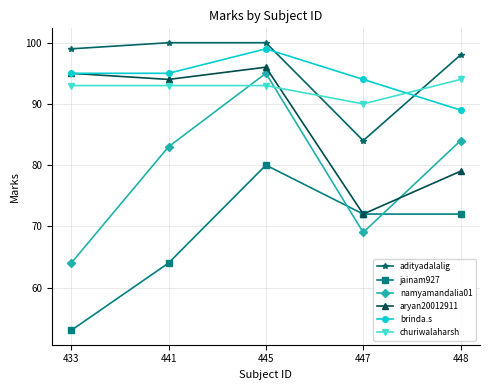

How many distinct data groups are displayed?

6